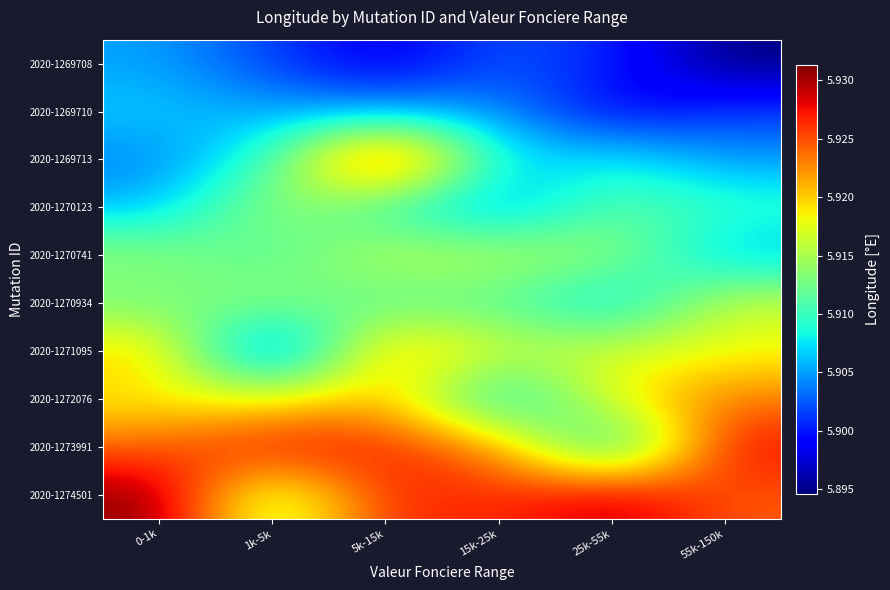

Reading left to right, what are all the values shown in this chart?

2020-1269708: 0-1k=5.9	1k-5k=5.9	5k-15k=5.9	15k-25k=5.9	25k-55k=5.9	55k-150k=5.9
2020-1269710: 0-1k=5.9	1k-5k=5.9	5k-15k=5.9	15k-25k=5.9	25k-55k=5.9	55k-150k=5.9
2020-1269713: 0-1k=5.9	1k-5k=5.9	5k-15k=5.9	15k-25k=5.9	25k-55k=5.9	55k-150k=5.9
2020-1270123: 0-1k=5.9	1k-5k=5.9	5k-15k=5.9	15k-25k=5.9	25k-55k=5.9	55k-150k=5.9
2020-1270741: 0-1k=5.9	1k-5k=5.9	5k-15k=5.9	15k-25k=5.9	25k-55k=5.9	55k-150k=5.9
2020-1270934: 0-1k=5.9	1k-5k=5.9	5k-15k=5.9	15k-25k=5.9	25k-55k=5.9	55k-150k=5.9
2020-1271095: 0-1k=5.9	1k-5k=5.9	5k-15k=5.9	15k-25k=5.9	25k-55k=5.9	55k-150k=5.9
2020-1272076: 0-1k=5.9	1k-5k=5.9	5k-15k=5.9	15k-25k=5.9	25k-55k=5.9	55k-150k=5.9
2020-1273991: 0-1k=5.9	1k-5k=5.9	5k-15k=5.9	15k-25k=5.9	25k-55k=5.9	55k-150k=5.9
2020-1274501: 0-1k=5.9	1k-5k=5.9	5k-15k=5.9	15k-25k=5.9	25k-55k=5.9	55k-150k=5.9